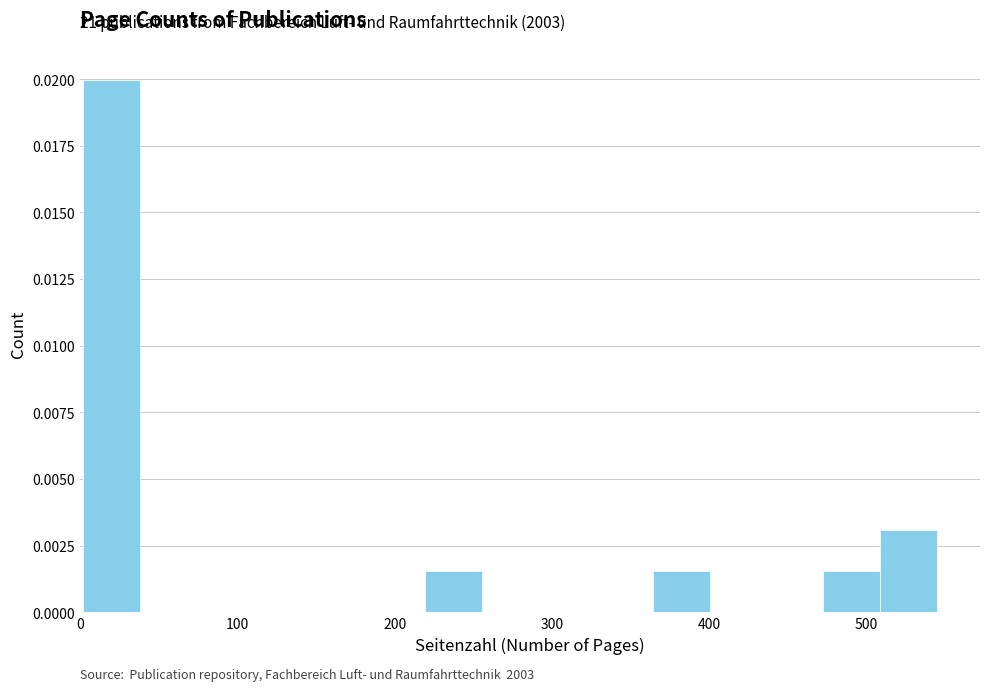

Read against the x-axis, roughly where is the centre of the tallest bar?

20